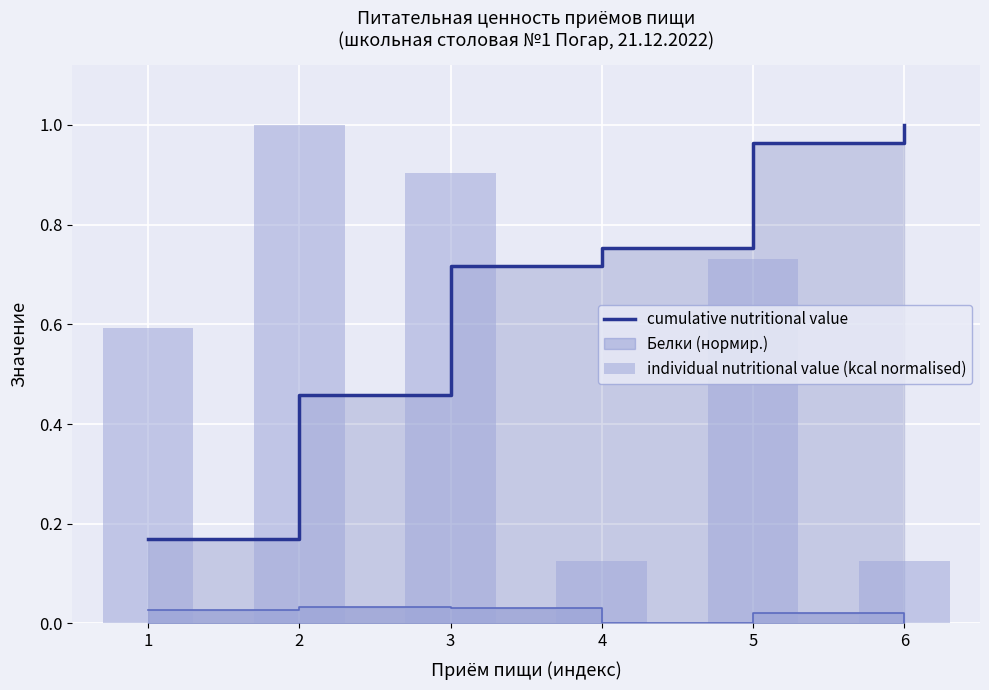

What is the difference between the maximum and second lowest values in the individual nutritional value (kcal normalised) series?

0.9